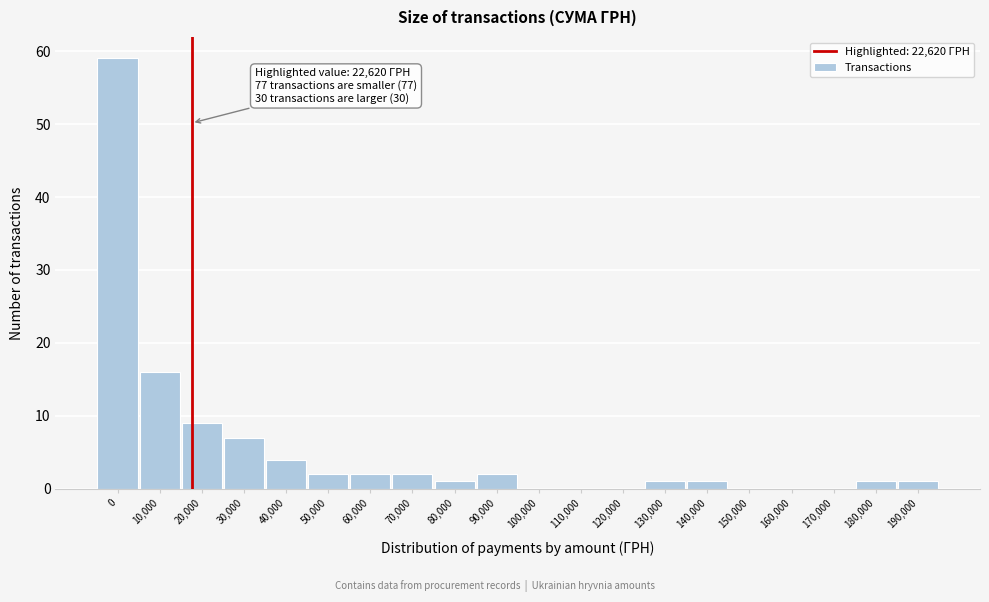

Reading right to left, extract all data points from this chart.

190,000=1	180,000=1	170,000=0	160,000=0	150,000=0	140,000=1	130,000=1	120,000=0	110,000=0	100,000=0	90,000=2	80,000=1	70,000=2	60,000=2	50,000=2	40,000=4	30,000=7	20,000=9	10,000=16	0=59